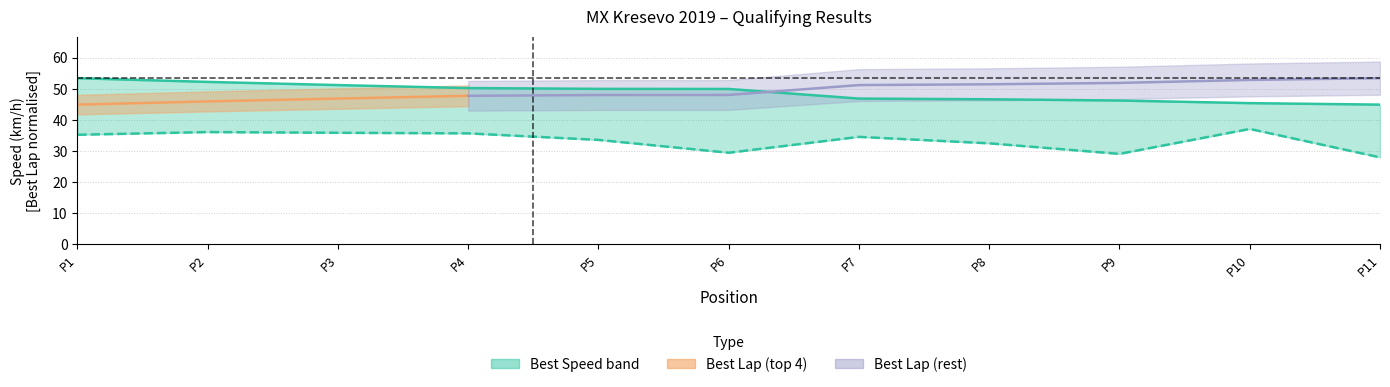

At which label is Best Speed closest to 49?

P6